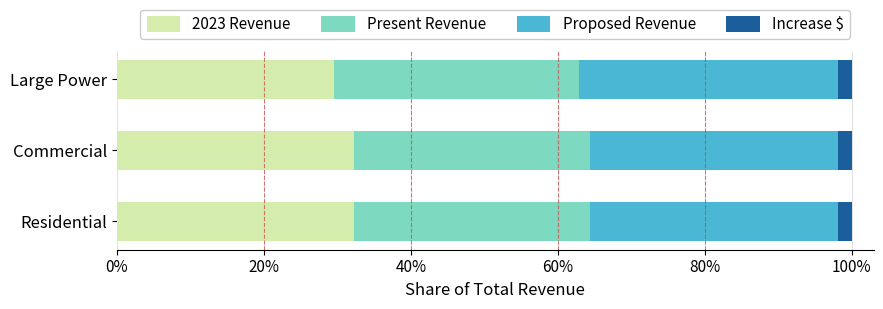

What is the maximum value for 2023 Revenue?

32.3